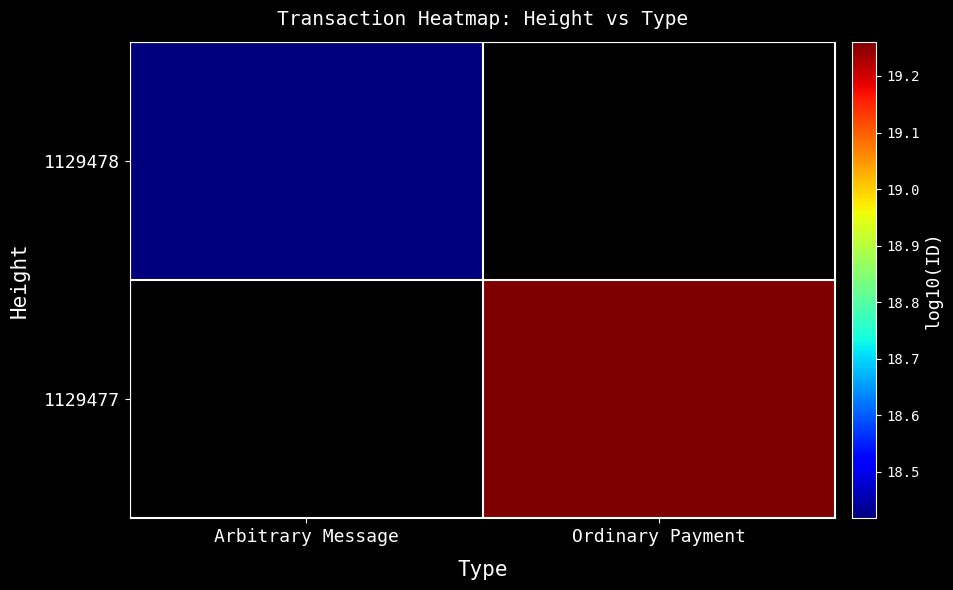

The value of 1129477 at Ordinary Payment is 19.3. True or false?

True